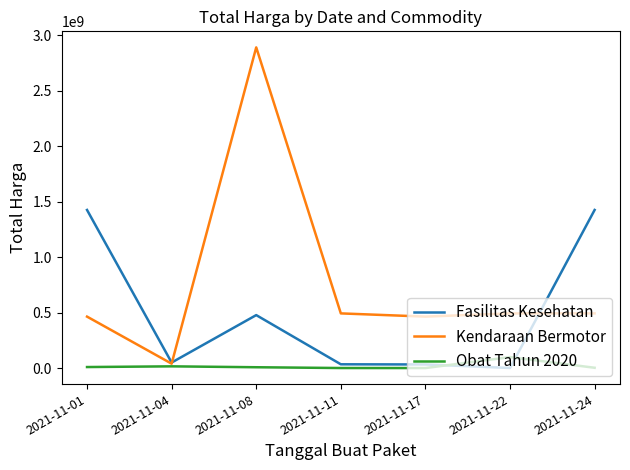

At which label does Fasilitas Kesehatan first exceed 49730040?

2021-11-01